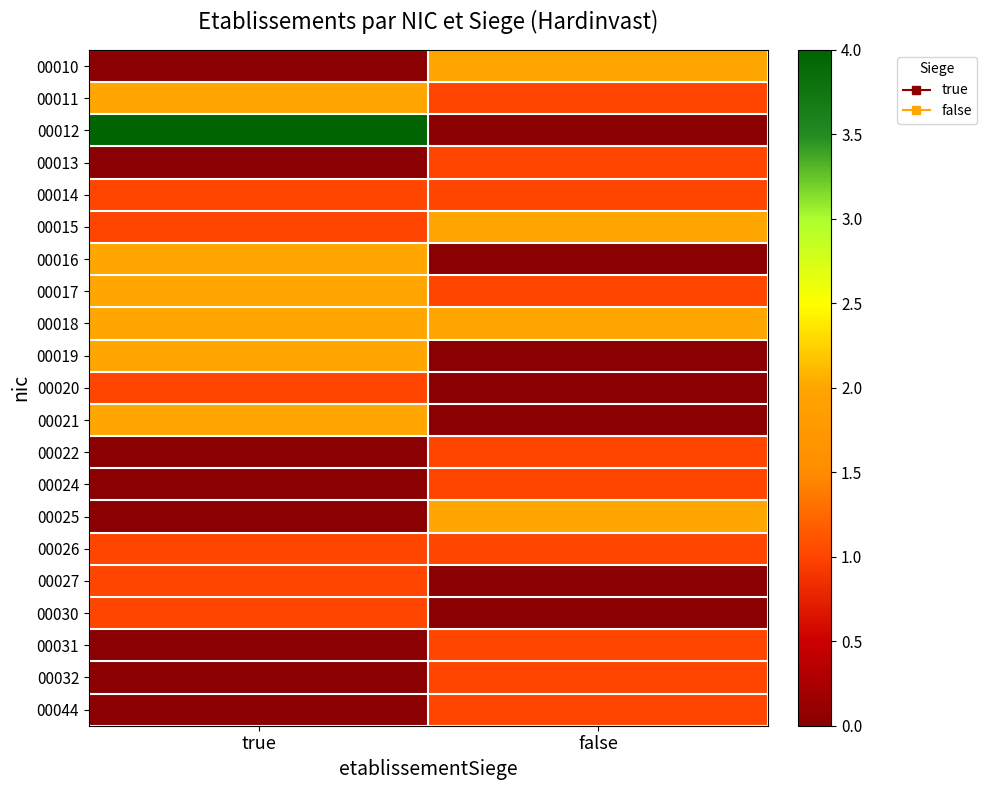

Between true and false, which is larger?

false